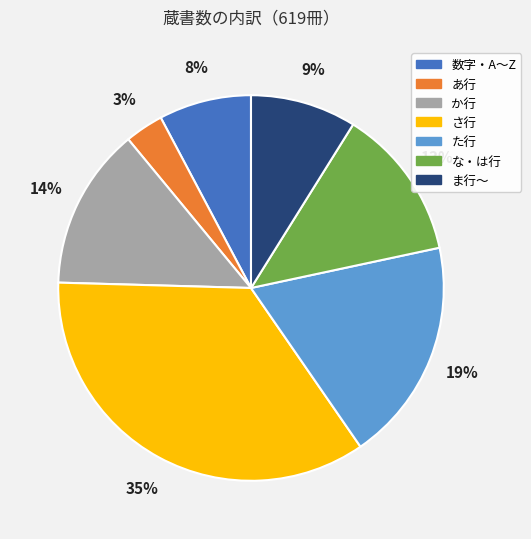

Approximately how many times larger is the value at さ行 compared to ま行～?

3.9